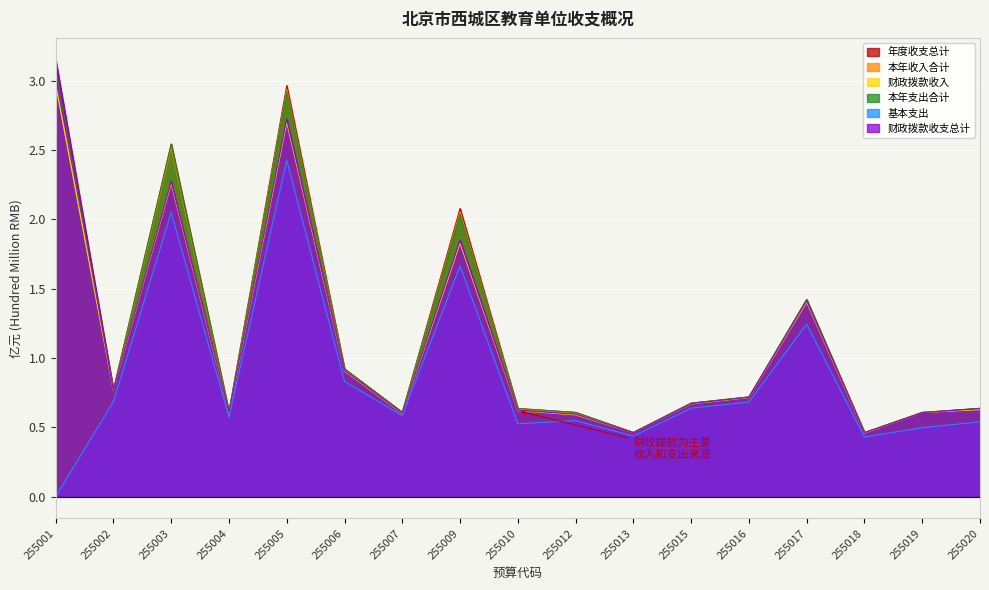

Rank the series by their maximum value, from highest to lowest.

年度收支总计, 财政拨款收支总计, 本年支出合计, 本年收入合计, 财政拨款收入, 基本支出